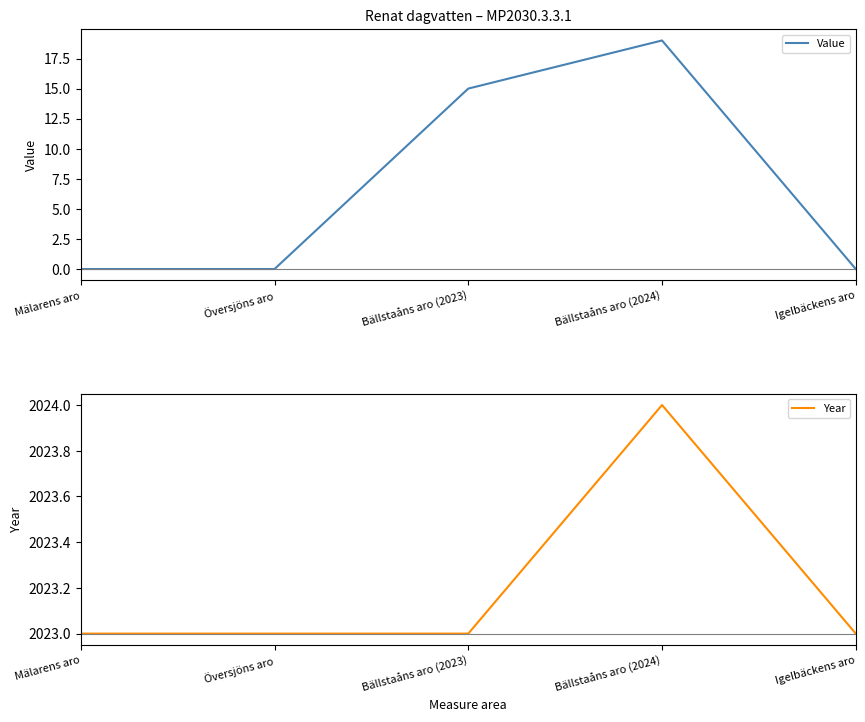

How many lines are shown in the chart?

2